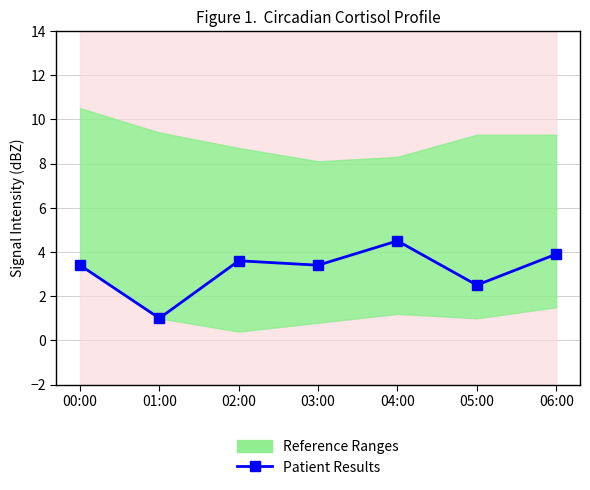

What is the difference between the second highest and second lowest values?

1.4